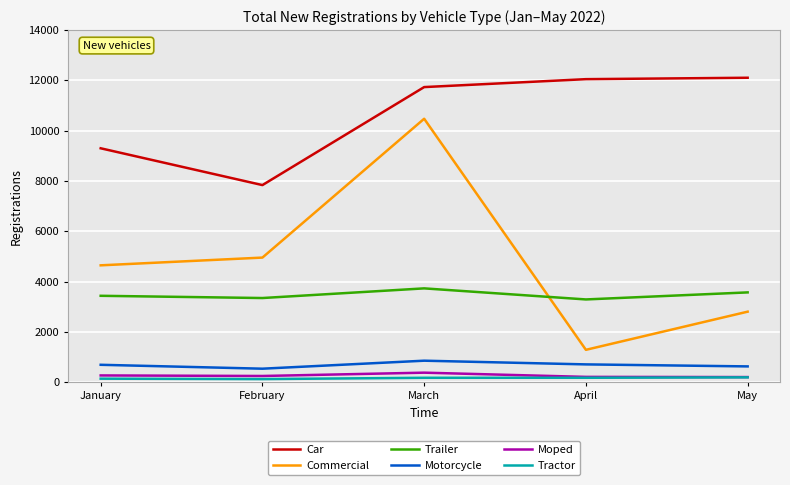

What are all the series names shown in the legend?

Car, Commercial, Trailer, Motorcycle, Moped, Tractor